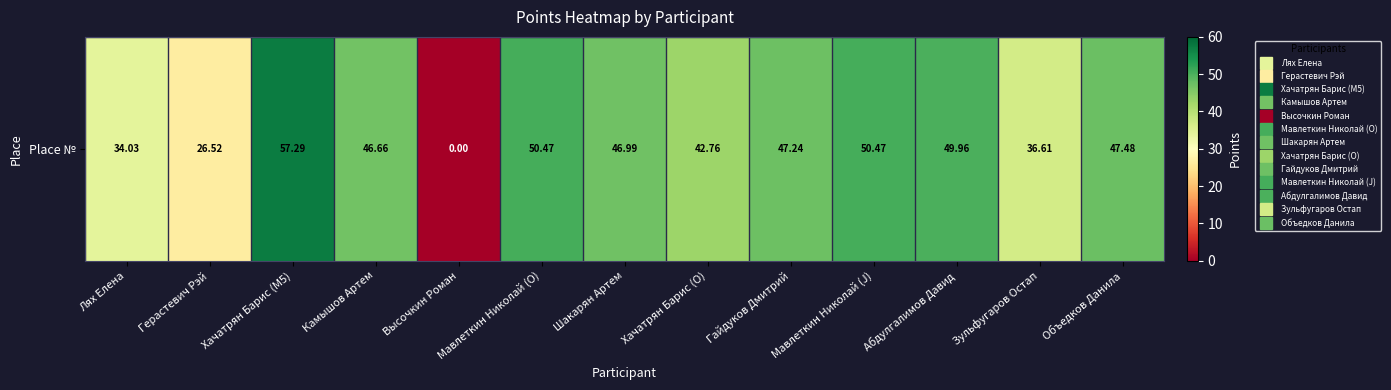

Approximately how many times larger is the value at Мавлеткин Николай (J) compared to Мавлеткин Николай (O)?

1.0